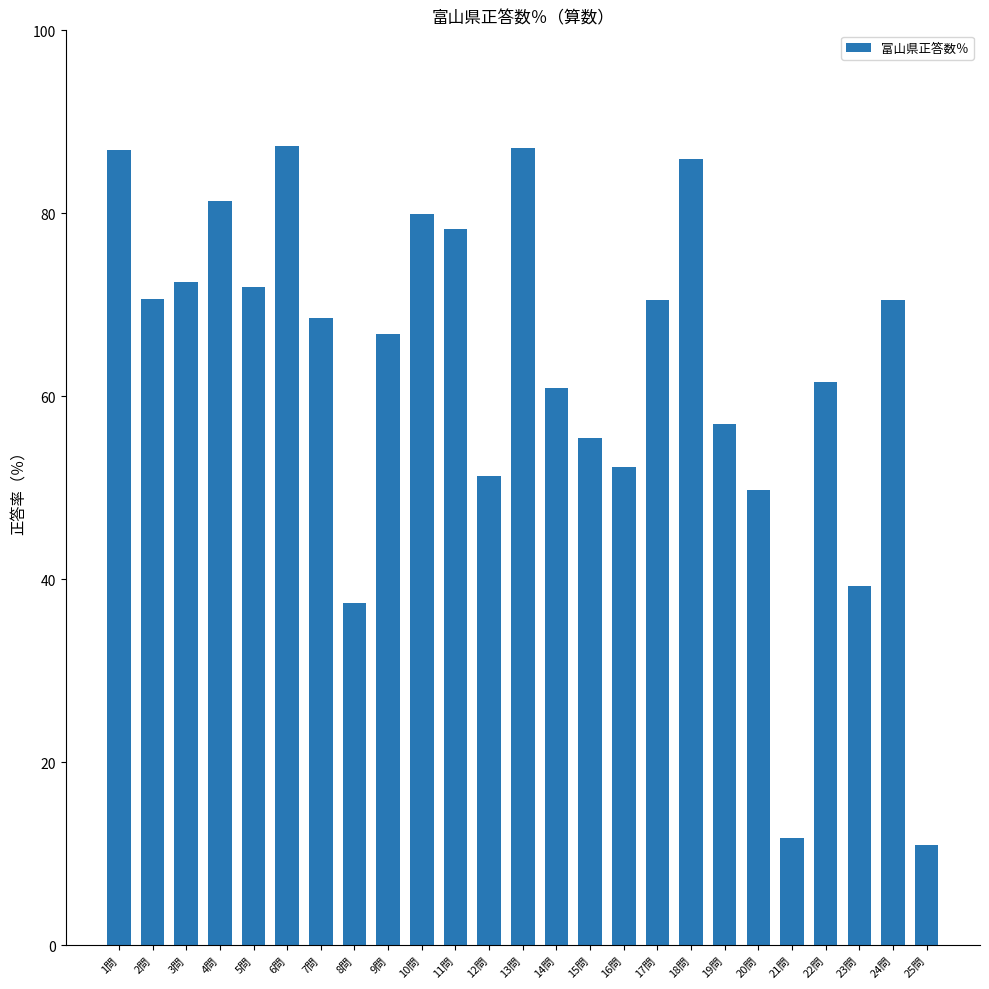

What position from the right is 20問?

6